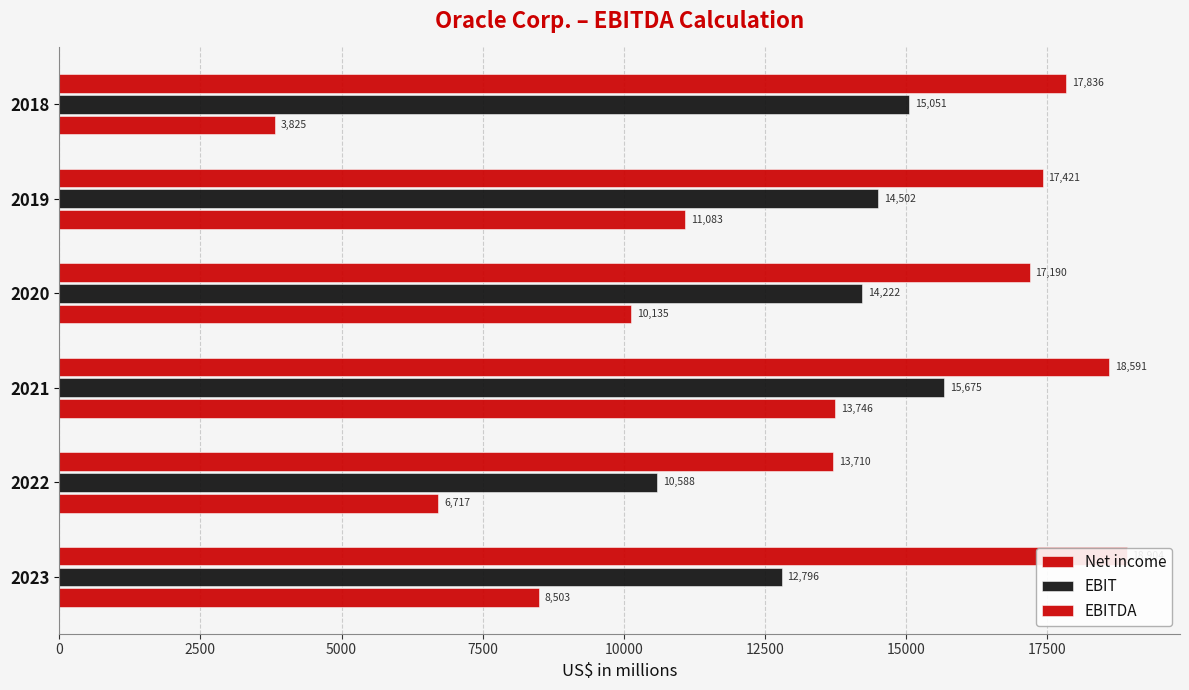

At how many categories does at least one series exceed 7940?

6